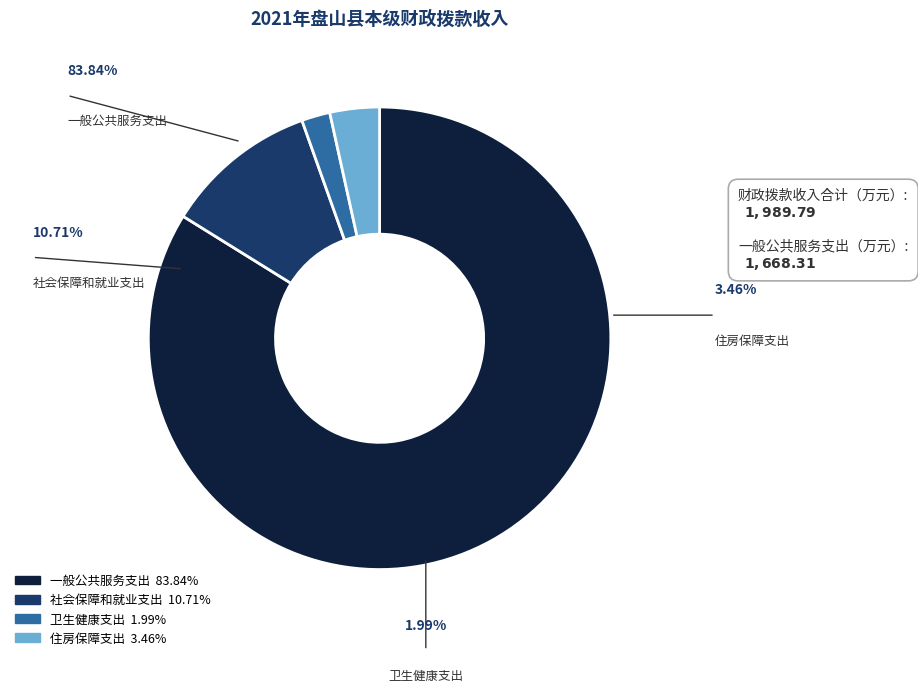

To the nearest percent, what portion does 住房保障支出 represent?

3%